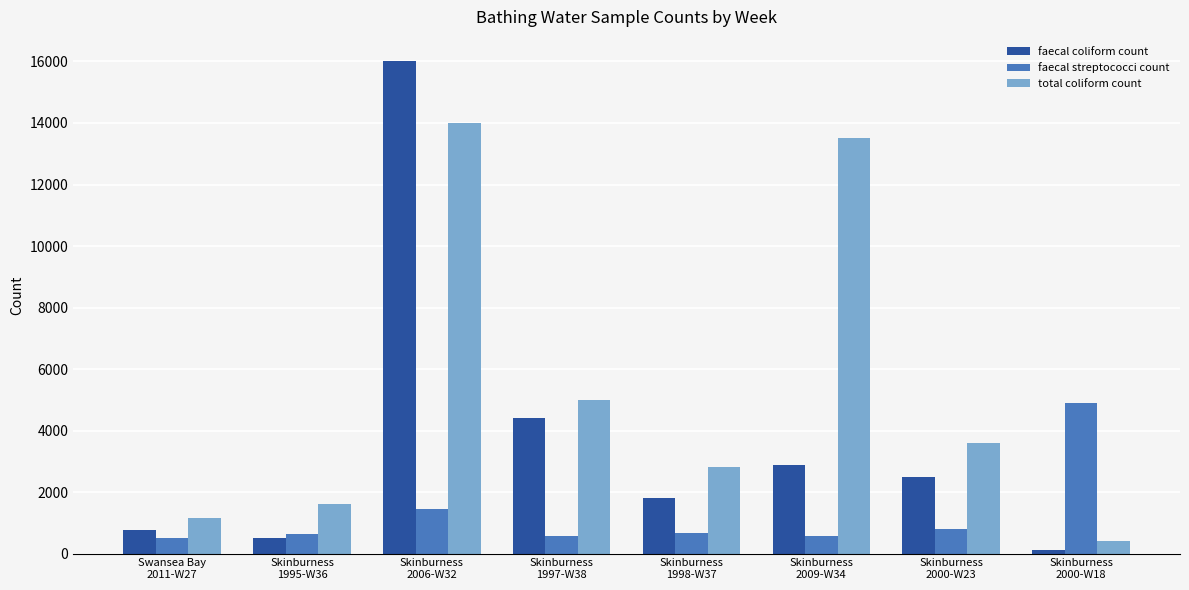

What is the spread (max minus min) of values at Skinburness
2000-W18?

4769